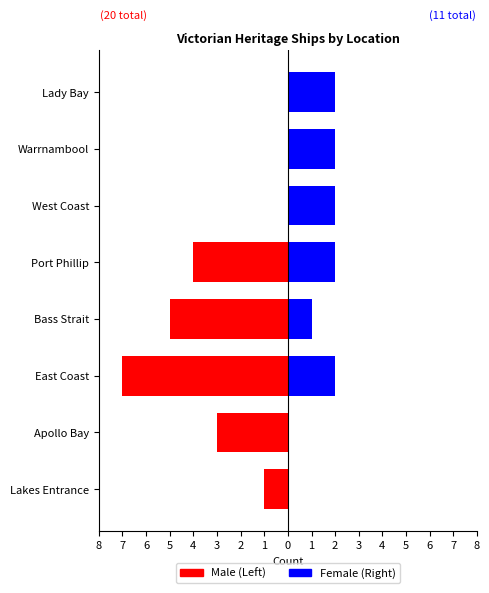

At Port Phillip, list the series in order from smallest to largest.

Male (Left), Female (Right)